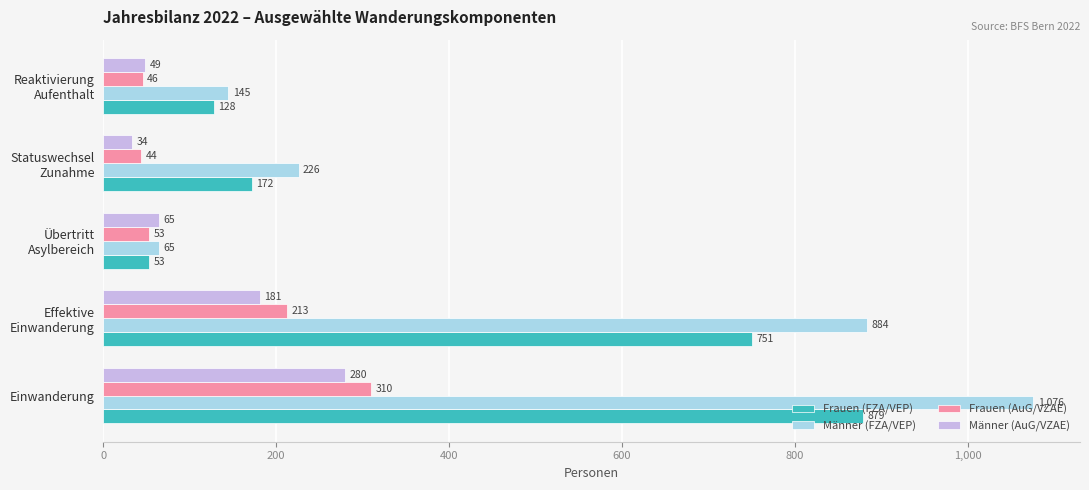

What is the minimum value for Frauen (AuG/VZAE)?

44